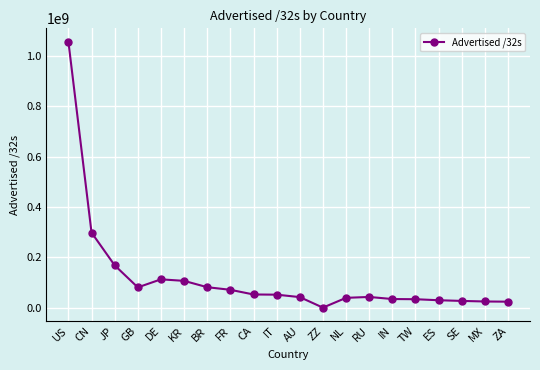

The value at GB is 28245302. True or false?

False